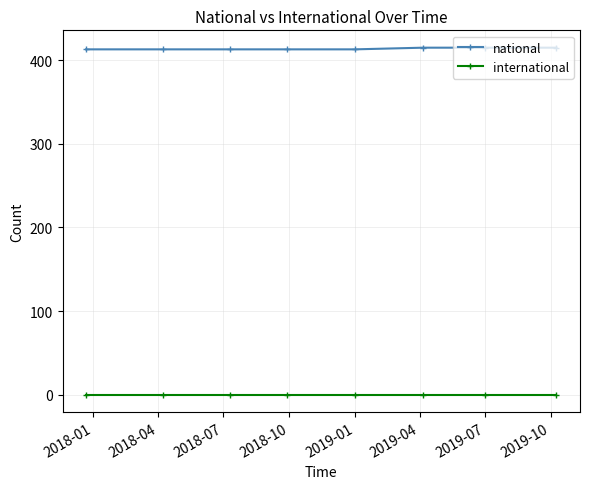

True or false: international and national intersect in this chart.

False